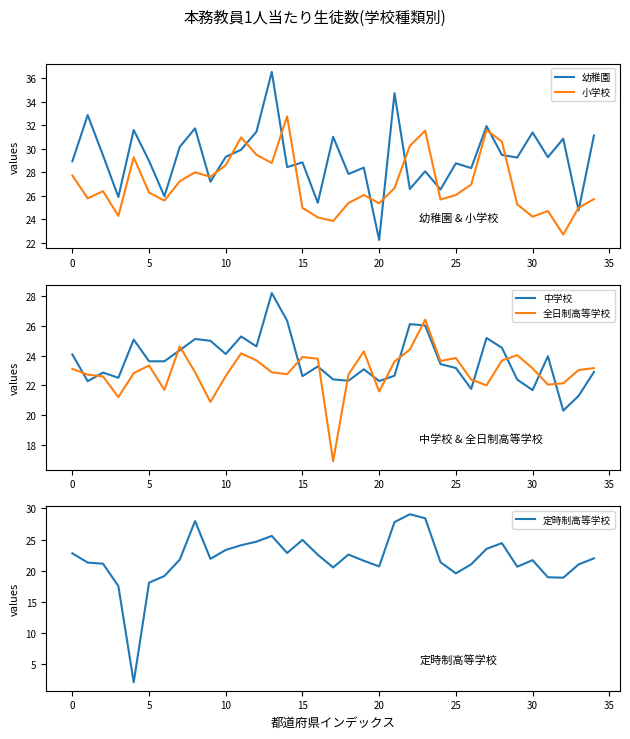

At 29, list the series in order from largest to smallest.

幼稚園, 小学校, 全日制高等学校, 中学校, 定時制高等学校